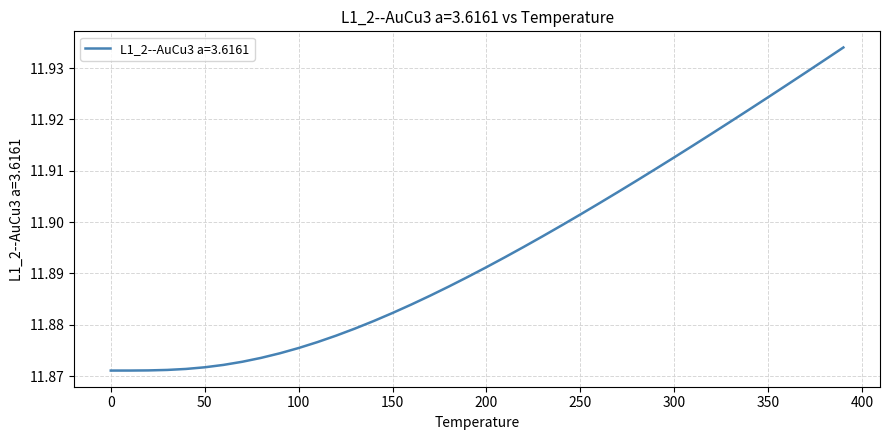

List the labels in order of value, smallest first.

0.0, 10.0, 20.0, 30.0, 40.0, 50.0, 60.0, 70.0, 80.0, 90.0, 100.0, 110.0, 120.0, 130.0, 140.0, 150.0, 160.0, 170.0, 180.0, 190.0, 200.0, 210.0, 220.0, 230.0, 240.0, 250.0, 260.0, 270.0, 280.0, 290.0, 300.0, 310.0, 320.0, 330.0, 340.0, 350.0, 360.0, 370.0, 380.0, 390.0